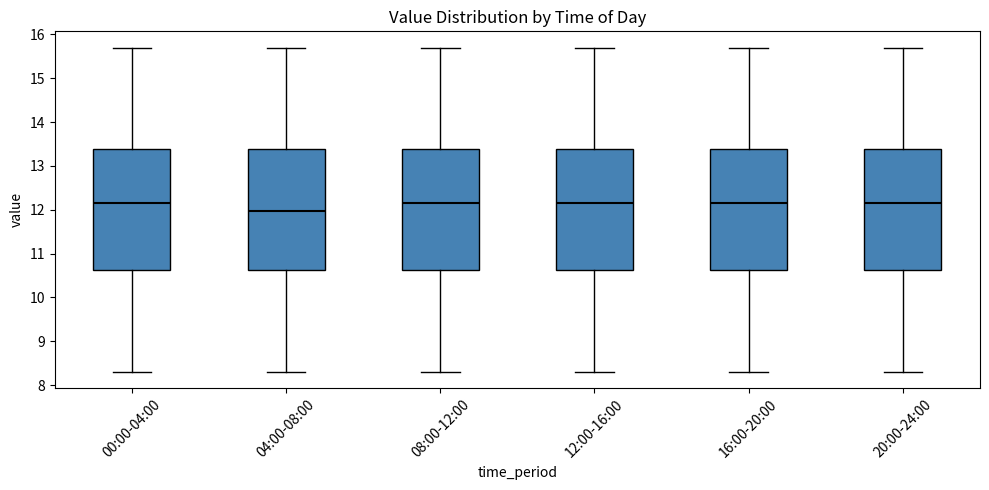

Reading left to right, transcribe this box plot: for each box, give where its median line is, the range the box spans, and where its two whiskers end, as read against the y-axis. The values are not printed on the chart, so give them approximately, as read against the axis.

00:00-04:00: median 12.2, box 10.6 to 13.4, whiskers 8.3 to 15.7
04:00-08:00: median 12.0, box 10.6 to 13.4, whiskers 8.3 to 15.7
08:00-12:00: median 12.2, box 10.6 to 13.4, whiskers 8.3 to 15.7
12:00-16:00: median 12.2, box 10.6 to 13.4, whiskers 8.3 to 15.7
16:00-20:00: median 12.2, box 10.6 to 13.4, whiskers 8.3 to 15.7
20:00-24:00: median 12.2, box 10.6 to 13.4, whiskers 8.3 to 15.7